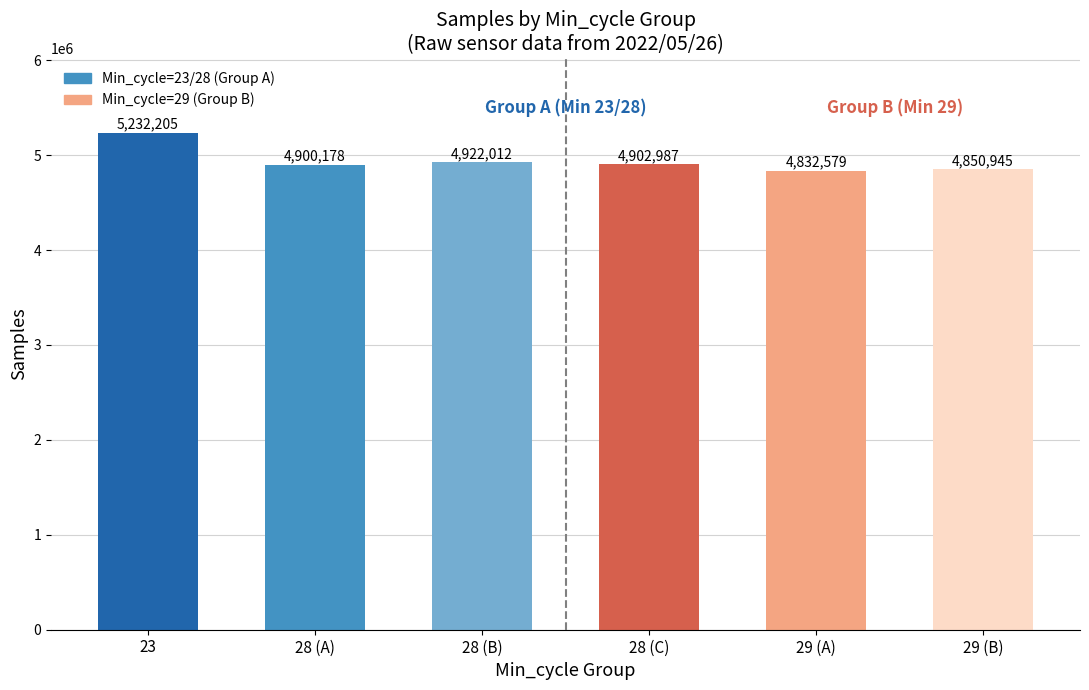

What is the change in value from 23 to 28 (B)?

-310193